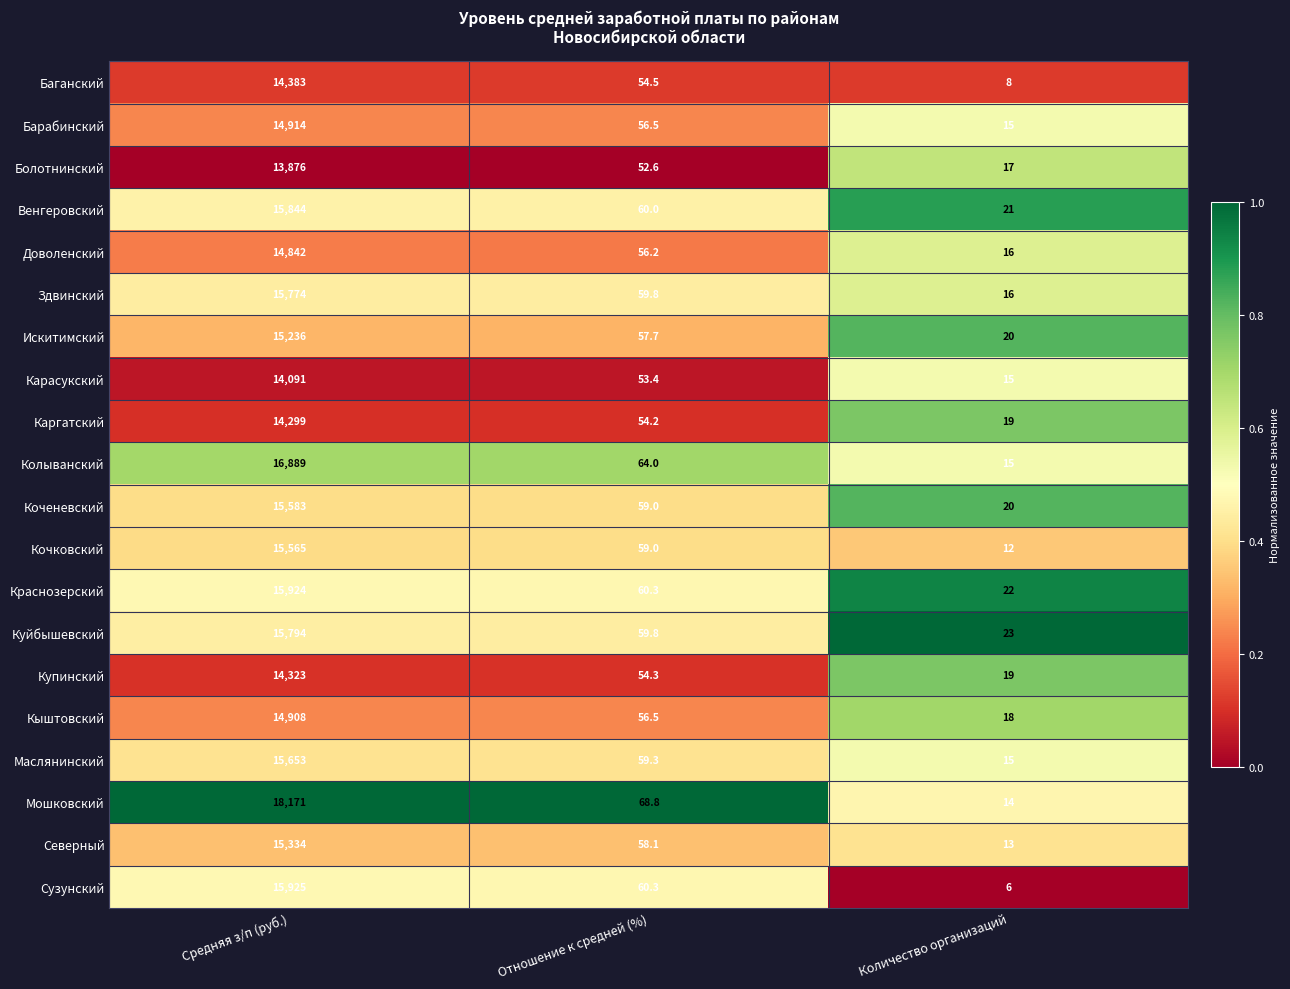

What is the sum of all Кочковский values?

15636.0